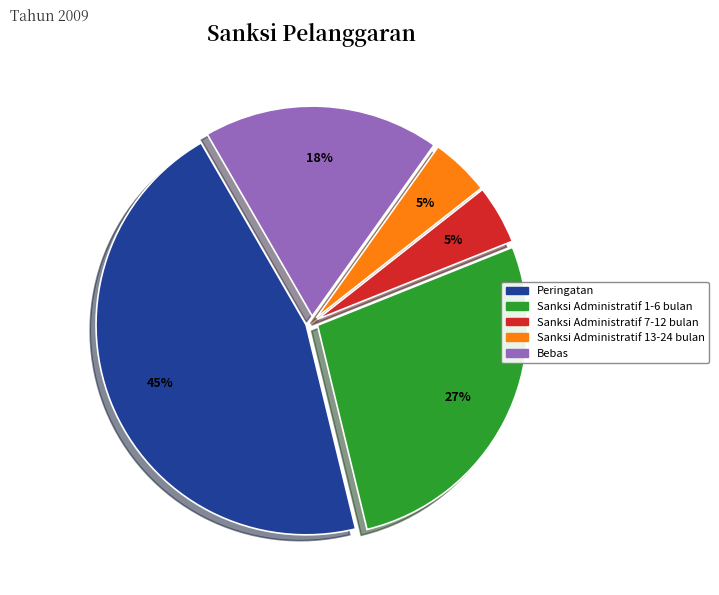

Does Bebas represent more than half of the total?

No